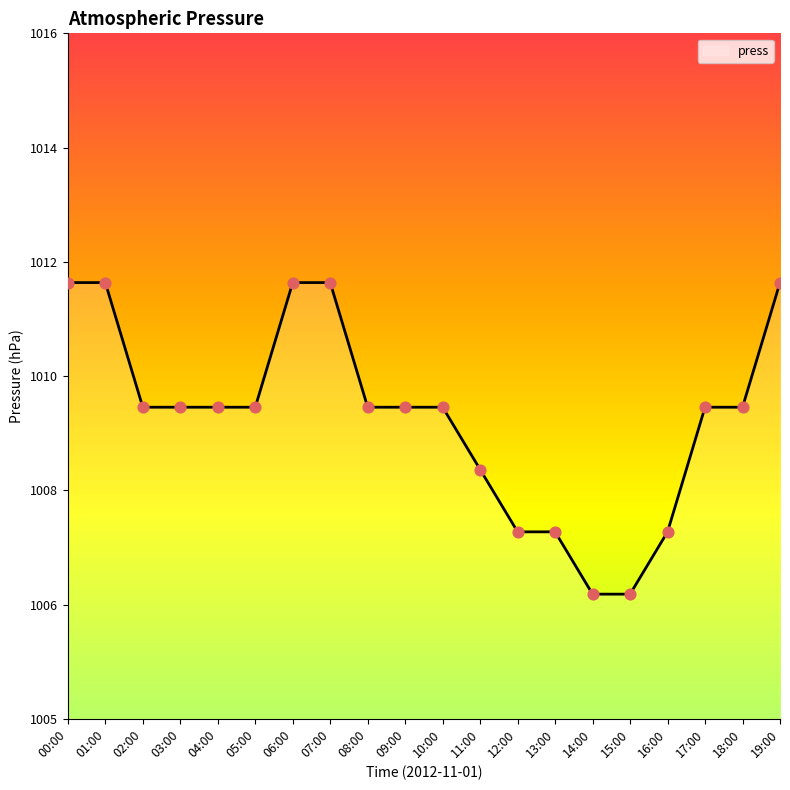

Between 15:00 and 17:00, which is larger?

17:00